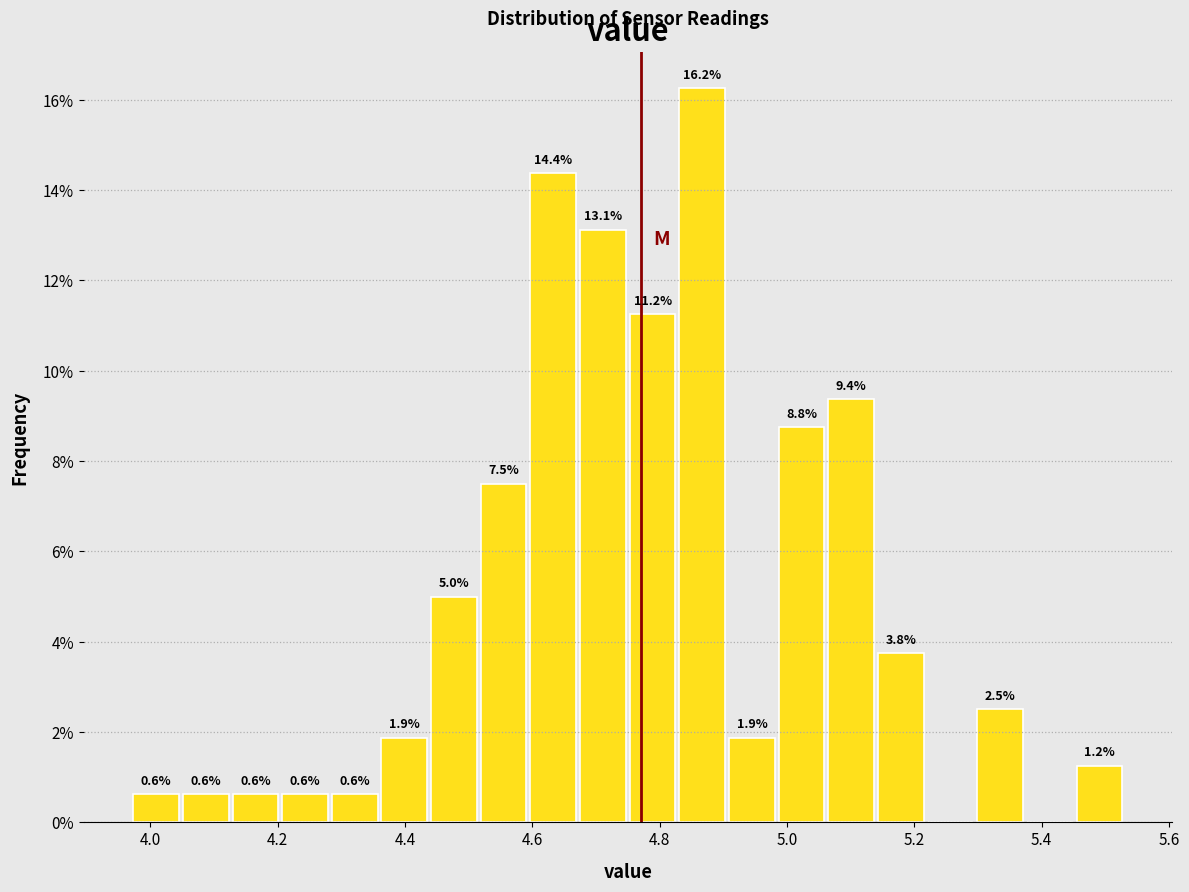

Read against the x-axis, roughly where is the centre of the tallest bar?

4.86